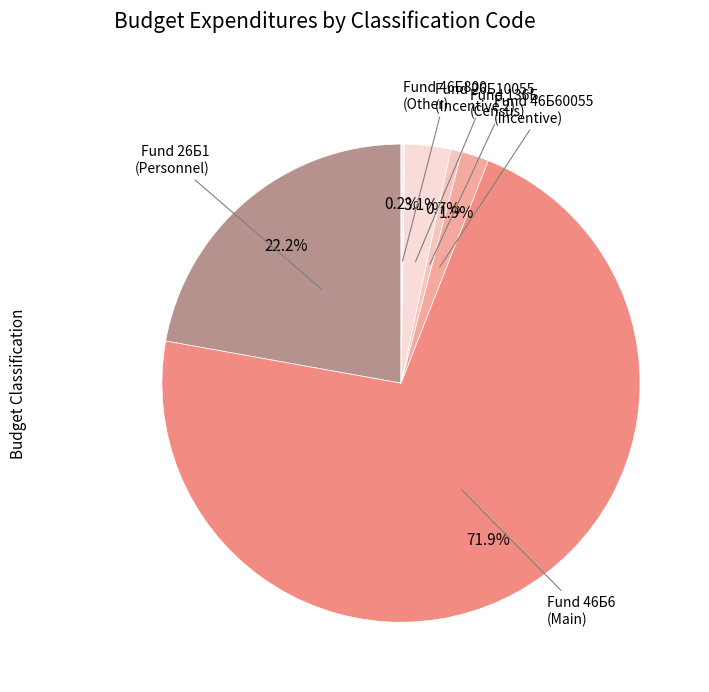

What is the largest slice in the pie chart?

Fund 46Б6 (Main)